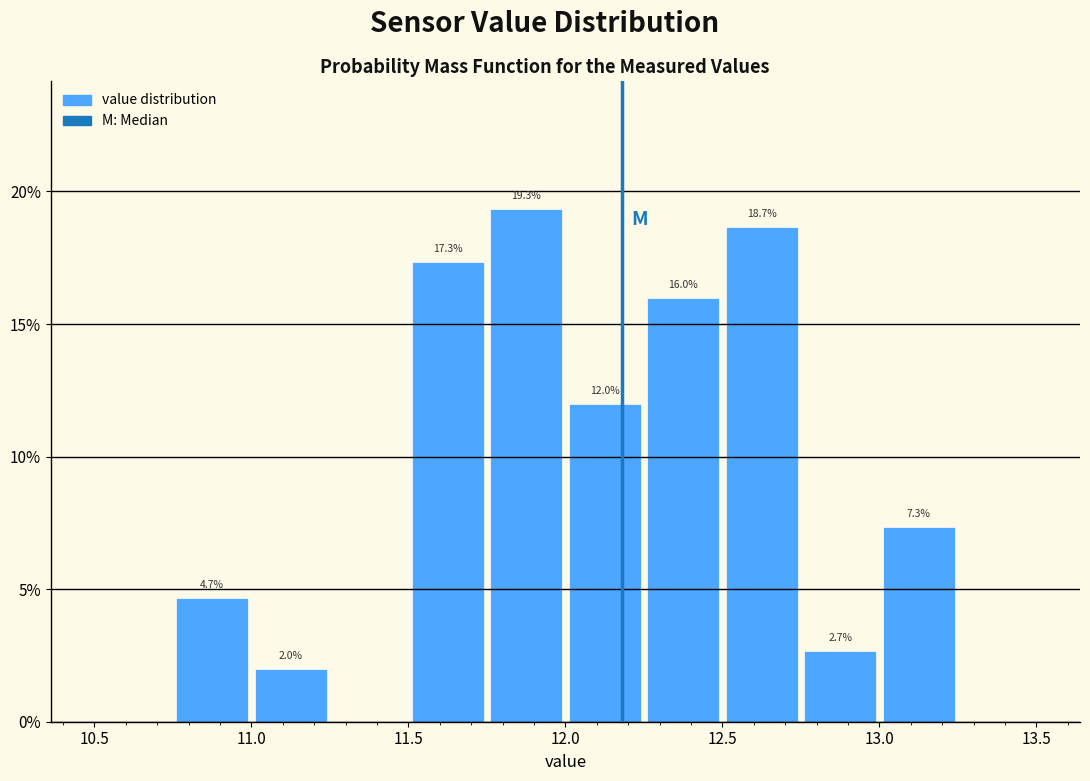

Which range on the x-axis has the tallest bar?

11.75 to 12.00